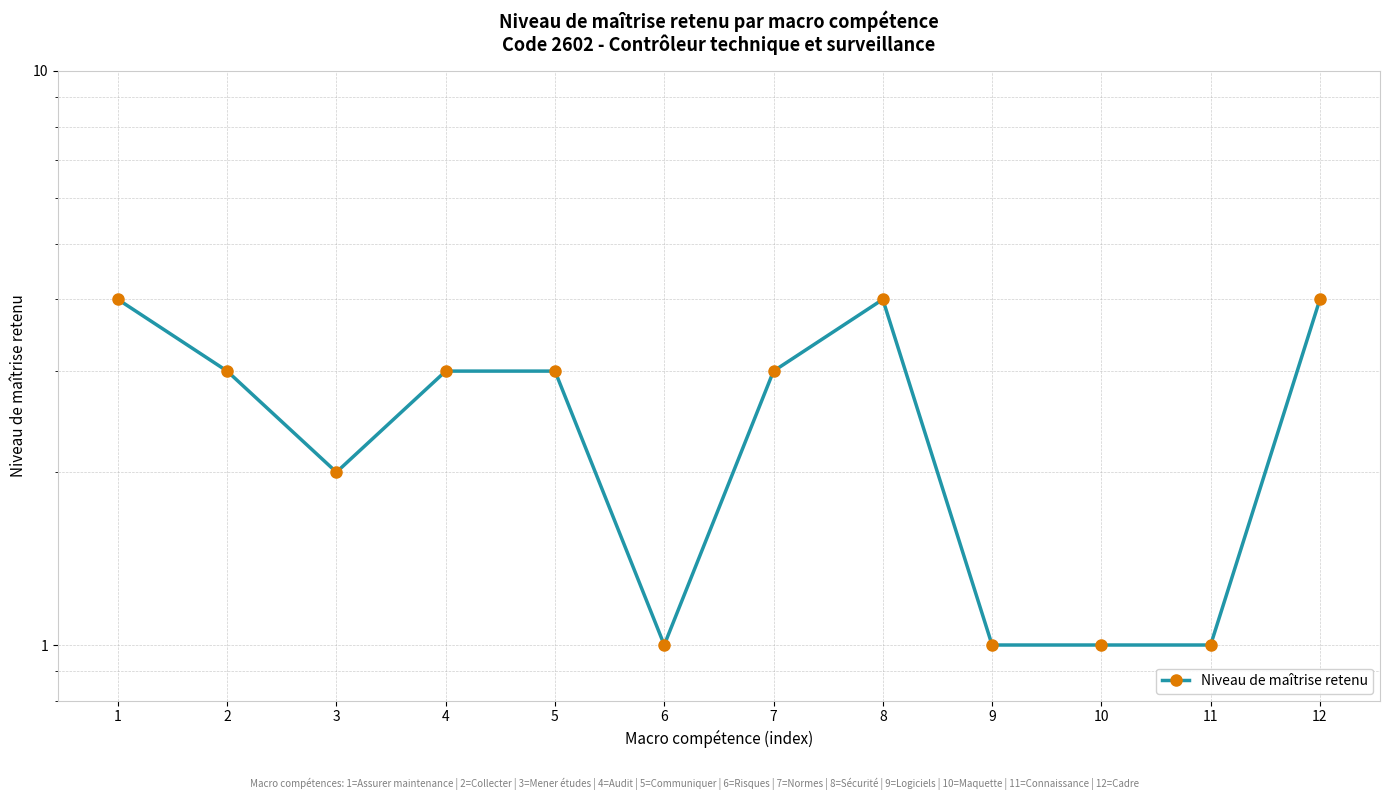

Reading left to right, extract all data points from this chart.

1=4	2=3	3=2	4=3	5=3	6=1	7=3	8=4	9=1	10=1	11=1	12=4